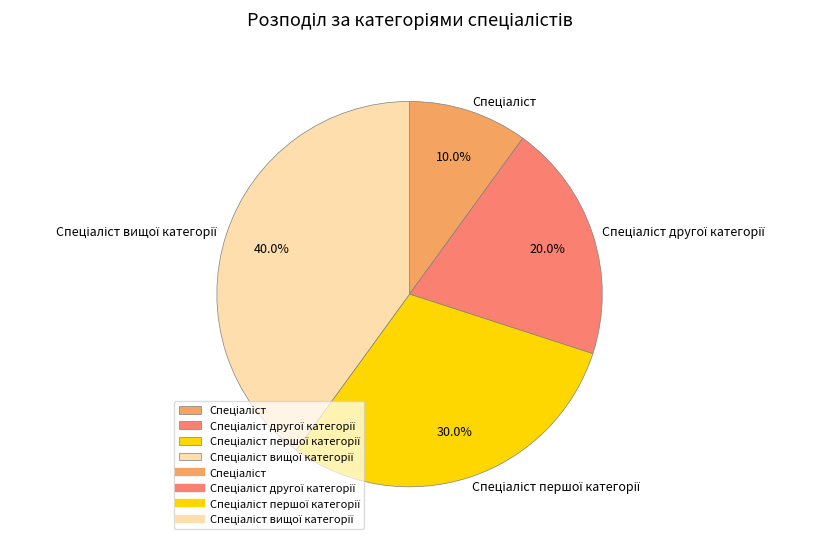

Is there any slice that represents more than half of the pie?

No